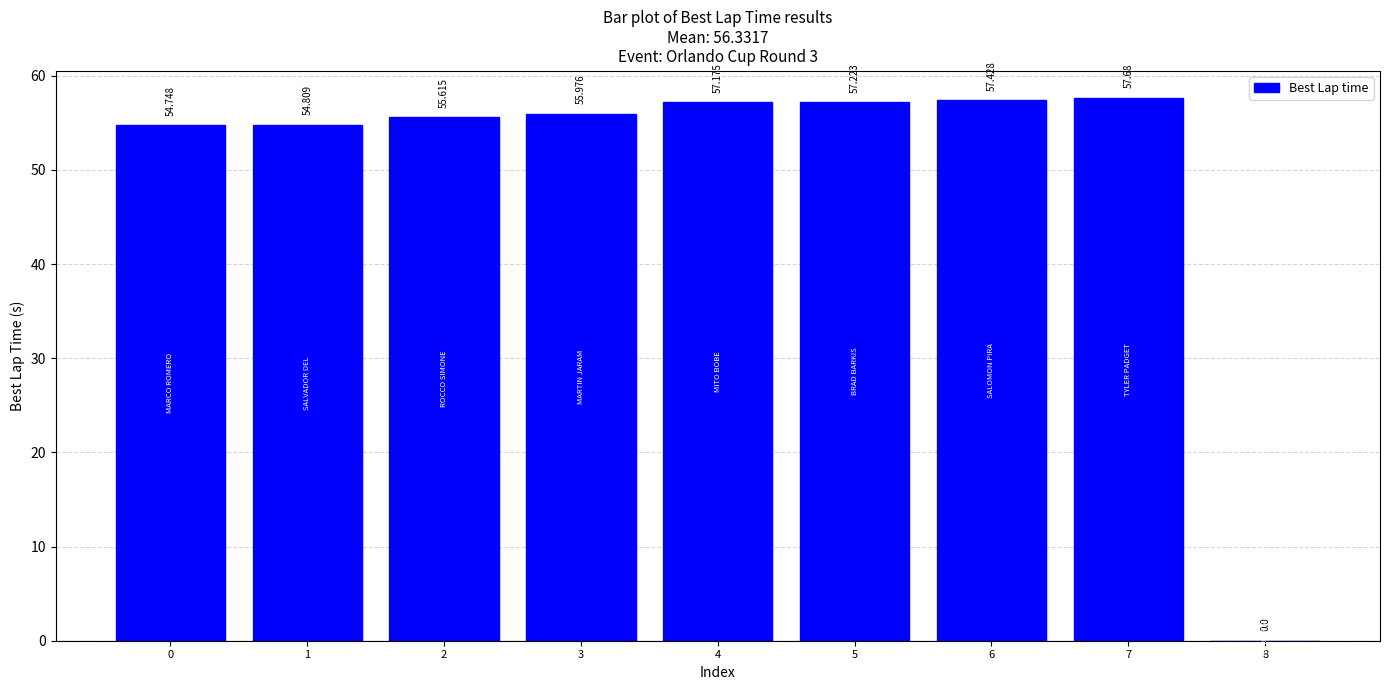

Reading left to right, list all the values displayed in this chart.

0=54.7	1=54.8	2=55.6	3=56.0	4=57.2	5=57.2	6=57.4	7=57.7	8=0.0